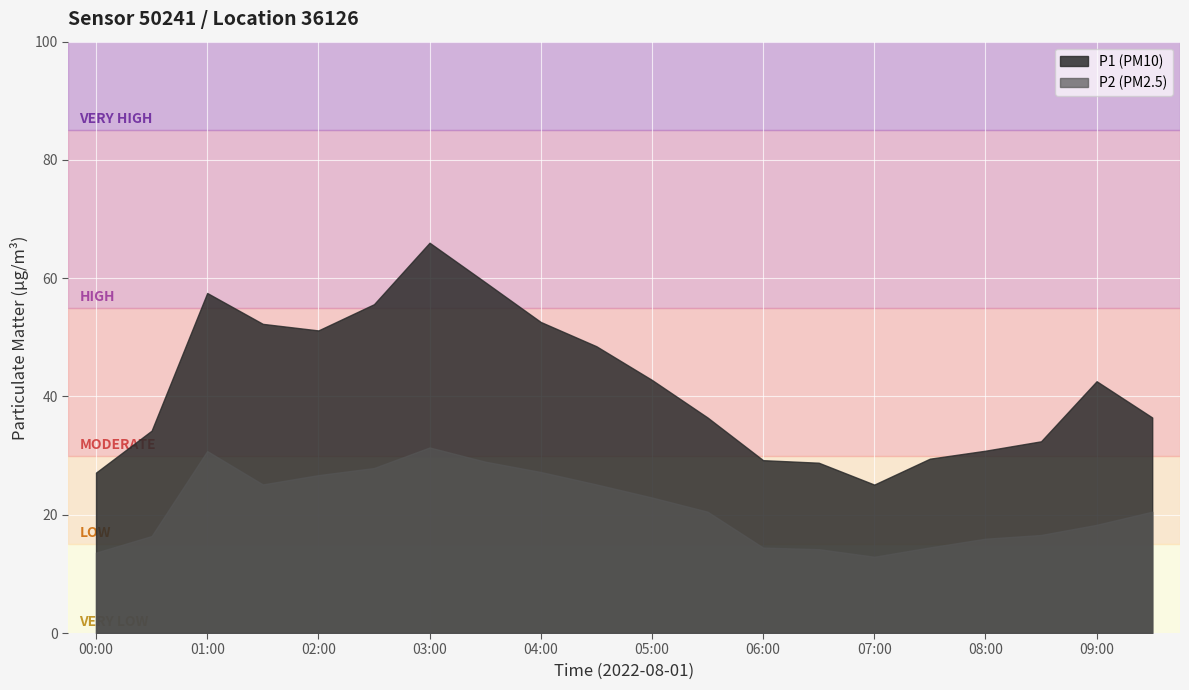

Reading left to right, transcribe all the data shown in this chart.

P1: 00:00=27.1	00:30=34.2	01:00=57.5	01:30=52.3	02:00=51.2	02:30=55.6	03:00=66.0	03:30=59.3	04:00=52.6	04:30=48.5	05:00=42.8	05:30=36.5	06:00=29.2	06:30=28.8	07:00=25.1	07:30=29.5	08:00=30.8	08:30=32.4	09:00=42.6	09:30=36.5
P2: 00:00=13.6	00:30=16.4	01:00=30.8	01:30=25.1	02:00=26.7	02:30=27.9	03:00=31.4	03:30=29.0	04:00=27.2	04:30=25.1	05:00=22.9	05:30=20.5	06:00=14.4	06:30=14.2	07:00=12.9	07:30=14.5	08:00=15.9	08:30=16.6	09:00=18.3	09:30=20.5